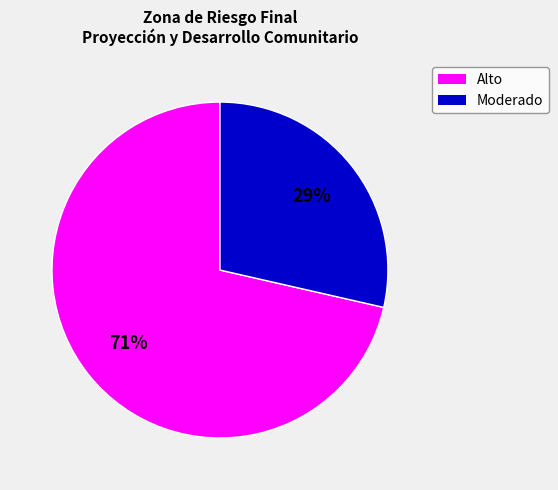

Is there any slice that represents more than half of the pie?

Yes